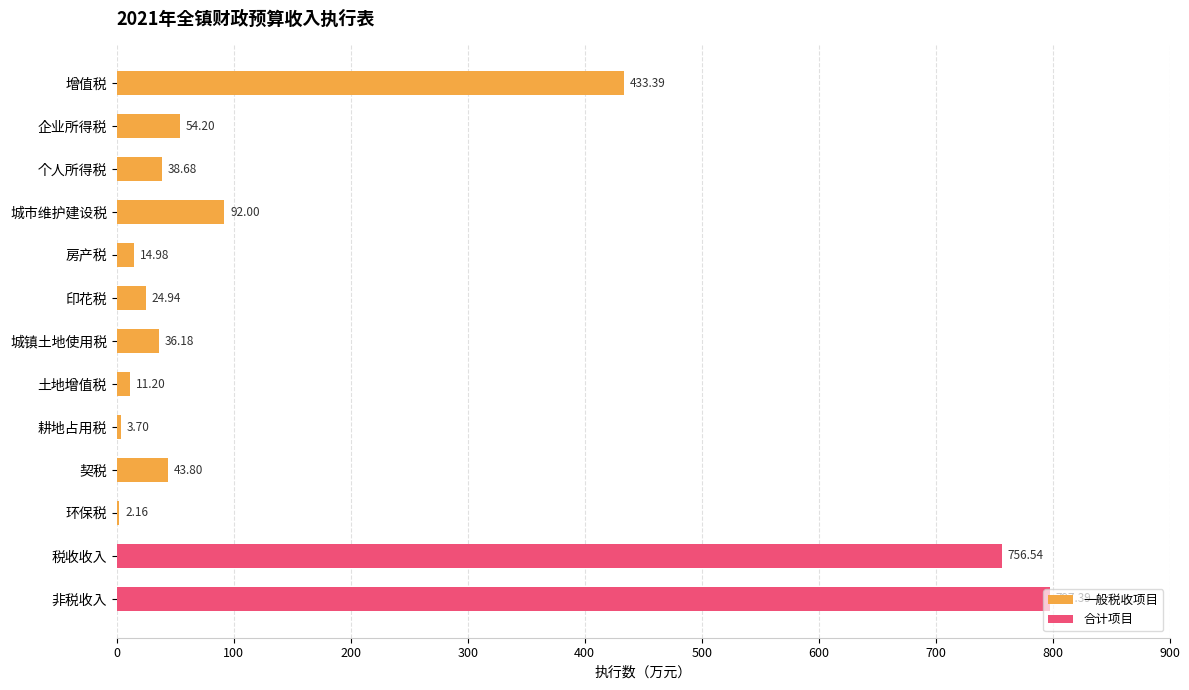

Which has a higher value, 土地增值税 or 企业所得税?

企业所得税